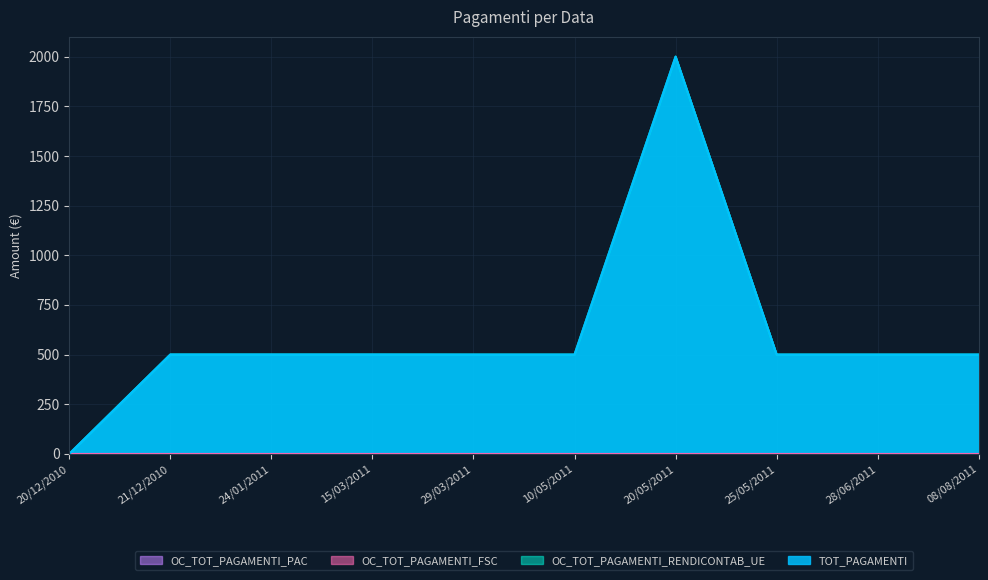

True or false: TOT_PAGAMENTI has a value of 499.7 at 08/08/2011.

True